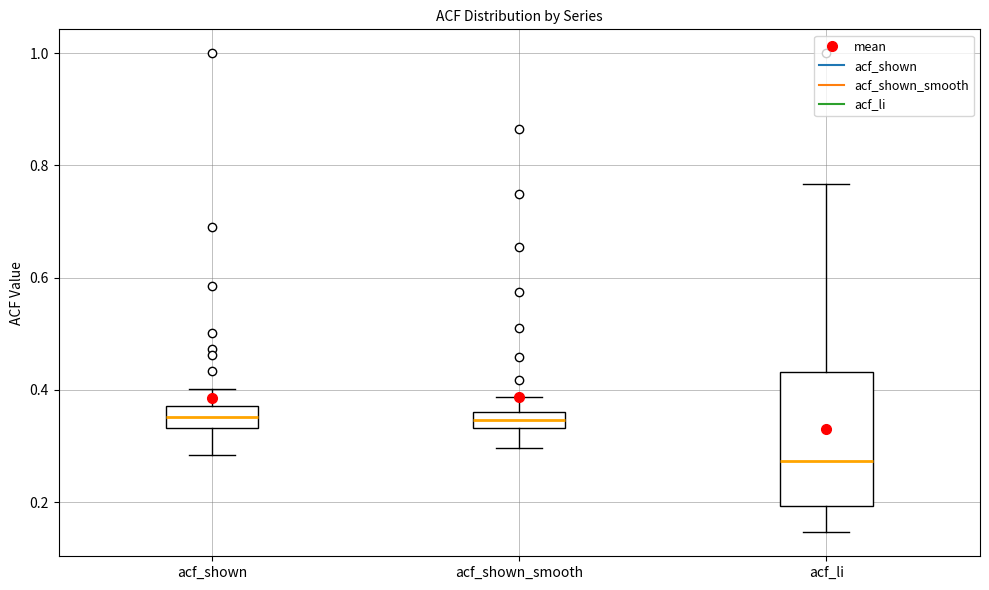

Where does the median line of the box for acf_li sit on the y-axis? The values are not printed on the chart, so give them approximately, as read against the axis.

0.28